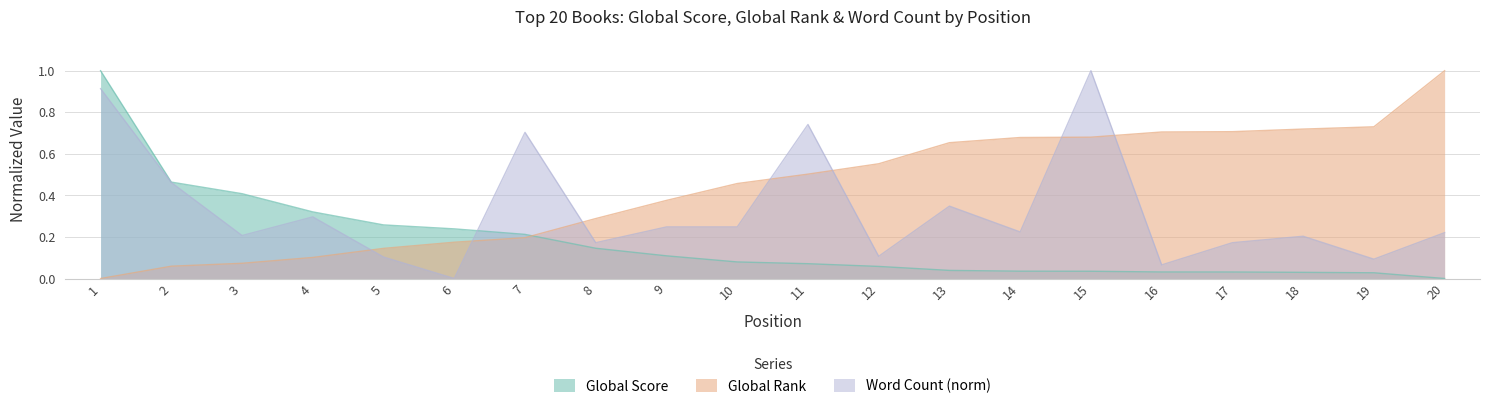

What is the spread (max minus min) of values at 4?

0.2